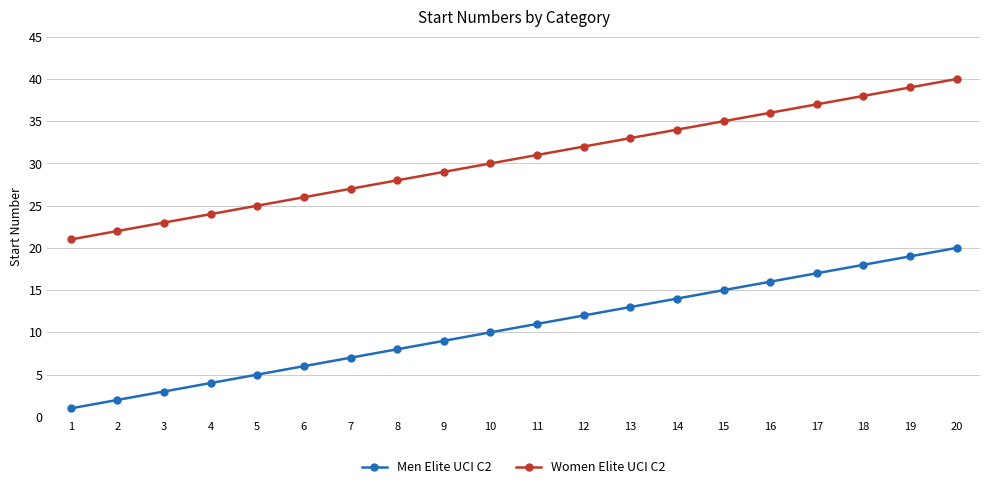

Rank the series by their average value, from lowest to highest.

Men Elite UCI C2, Women Elite UCI C2